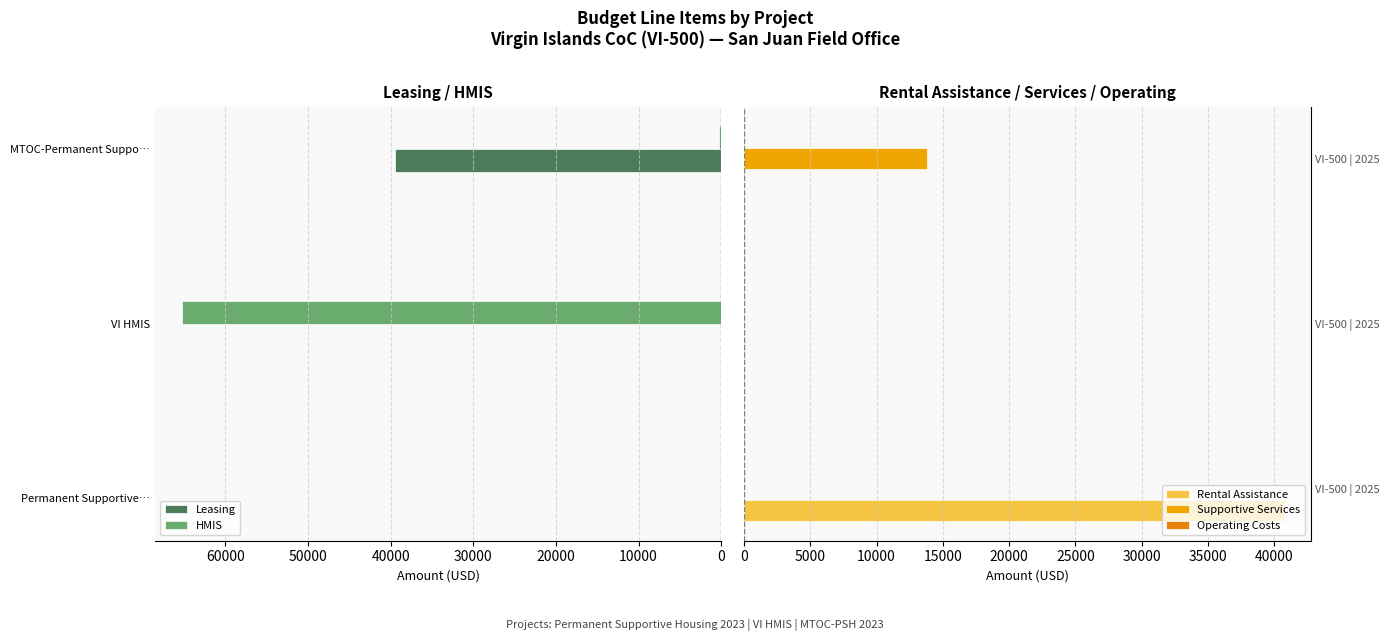

What is the approximate value of HMIS at VI HMIS?

65285